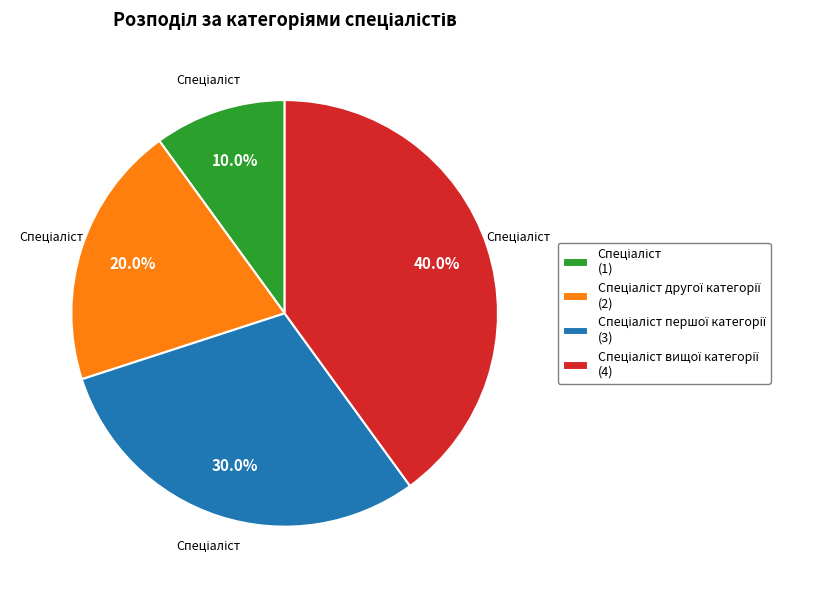

Is there a majority slice in this chart?

No